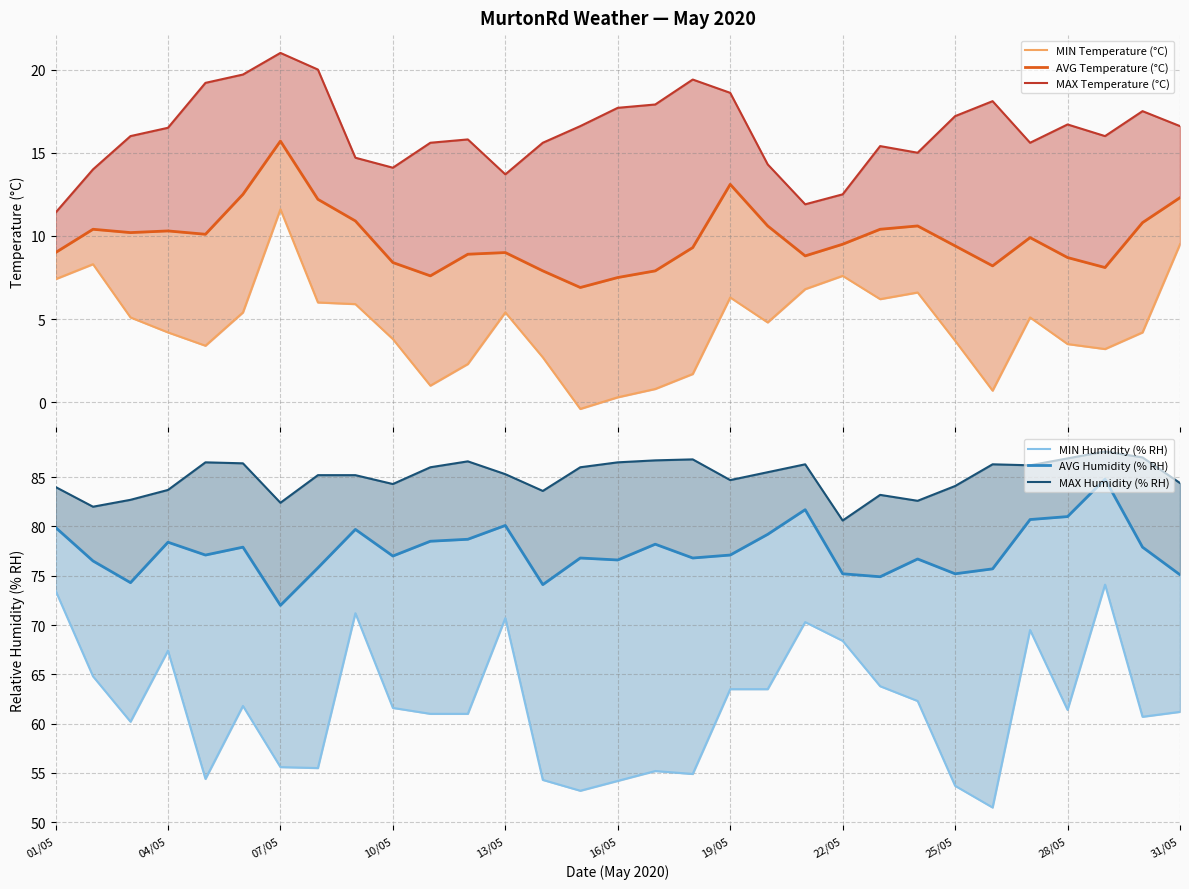

What are all the series names shown in the legend?

MIN Temperature (°C), AVG Temperature (°C), MAX Temperature (°C), MIN Humidity (% RH), AVG Humidity (% RH), MAX Humidity (% RH)